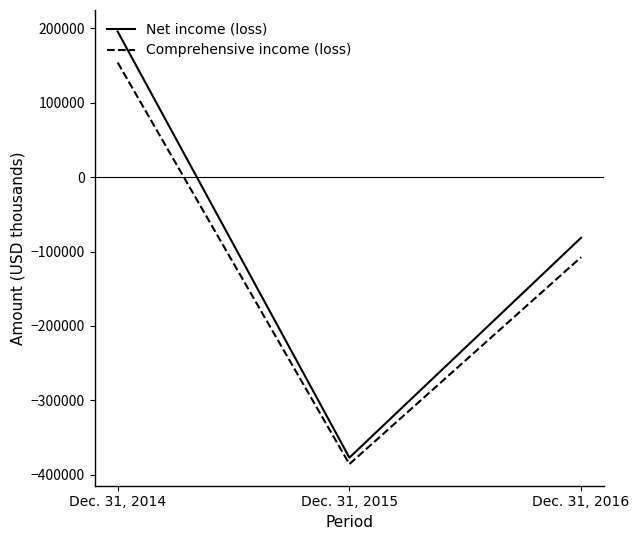

Reading left to right, extract all data points from this chart.

Net income (loss): Dec. 31, 2014=195550	Dec. 31, 2015=-376980	Dec. 31, 2016=-81445
Comprehensive income (loss): Dec. 31, 2014=153986	Dec. 31, 2015=-385629	Dec. 31, 2016=-107518